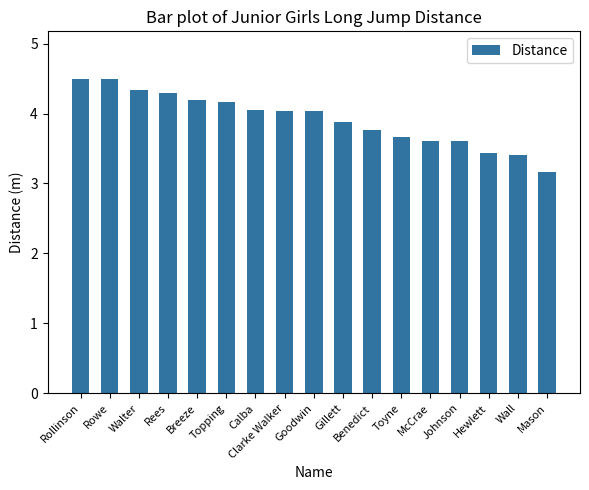

Where is the data nearest to the value 3?

Mason